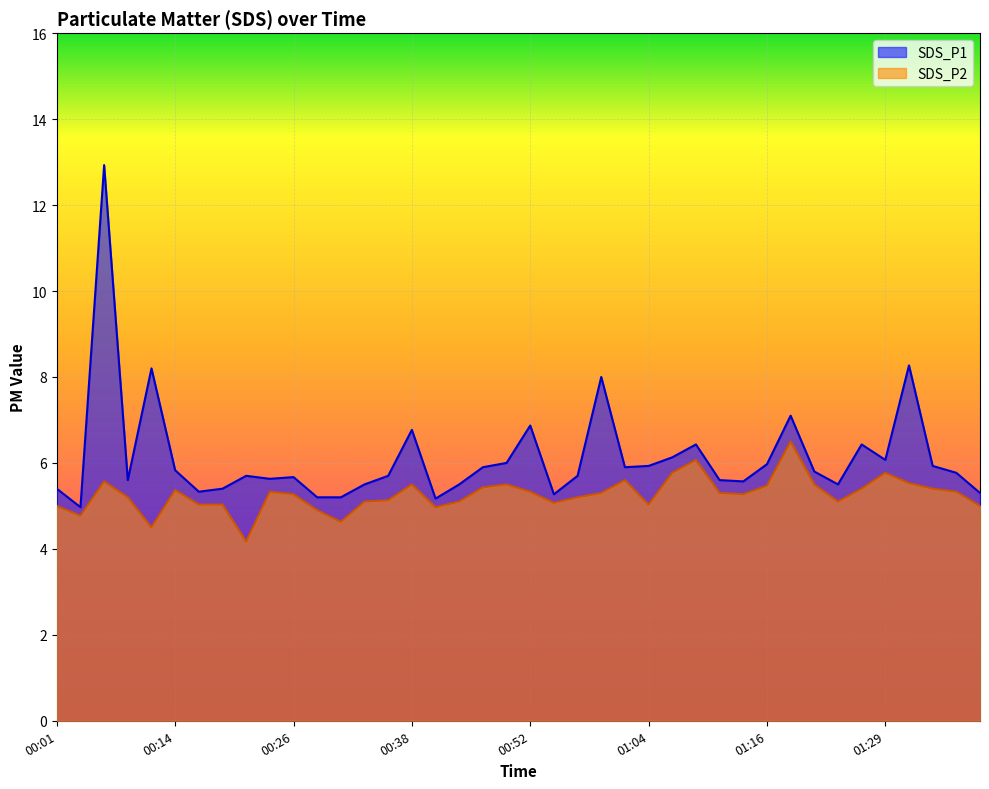

How many lines are shown in the chart?

2